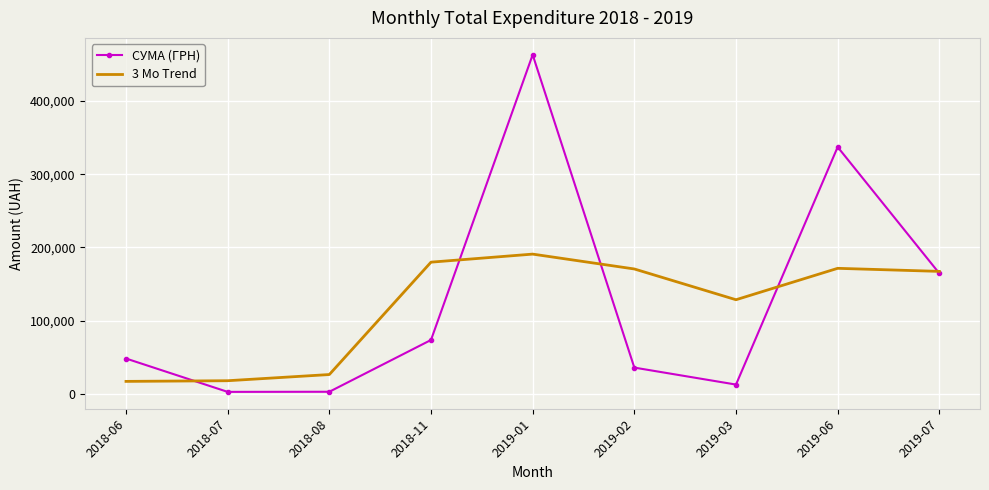

At which label is 3 Mo Trend closest to 103876?

2019-03